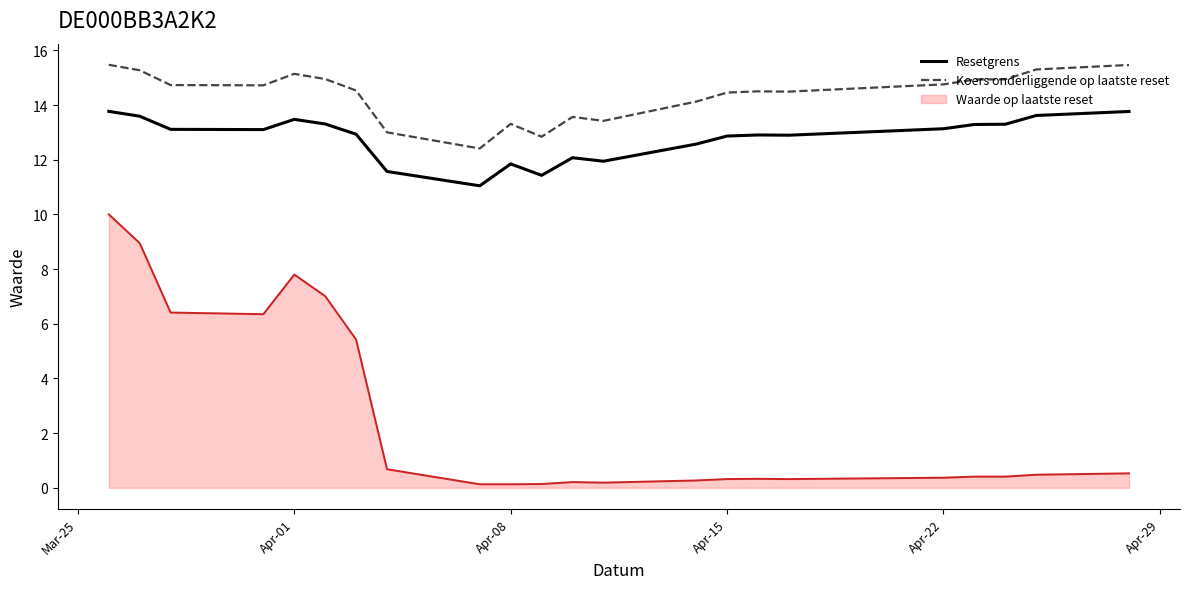

Count the number of categories in the chart.

22